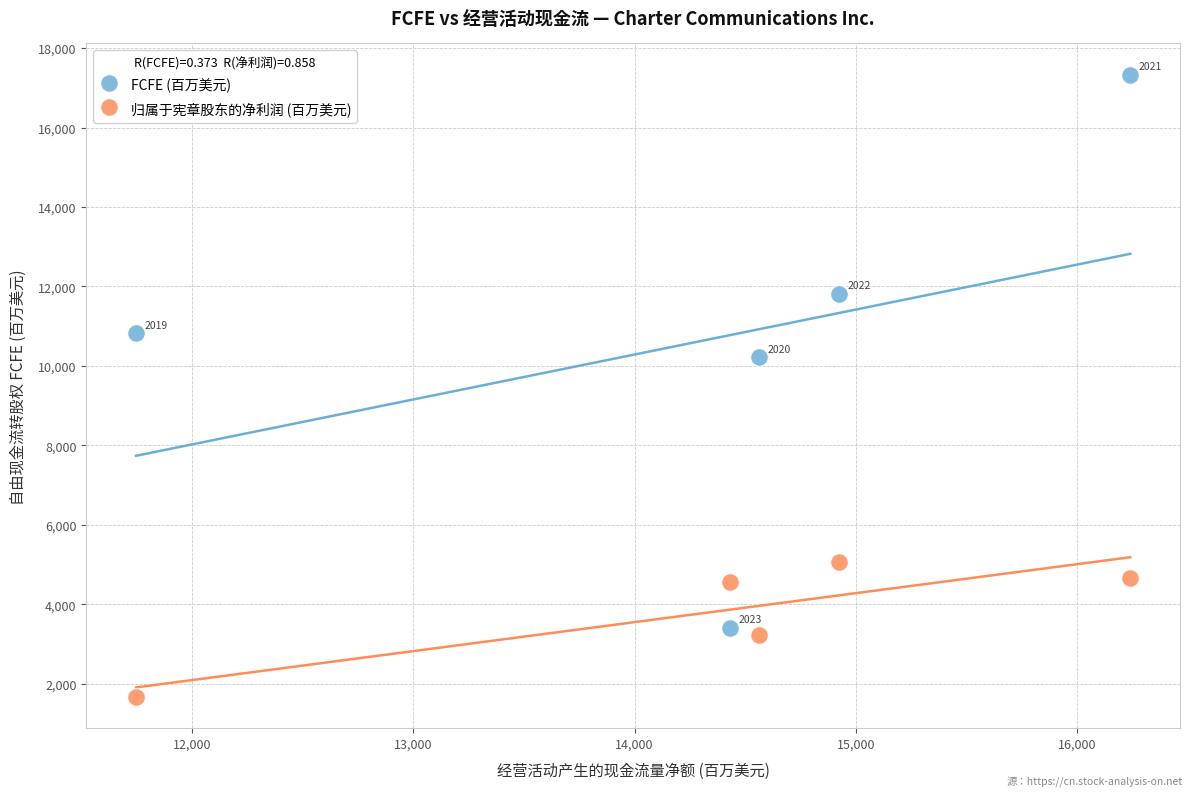

Across all data points, what is the average Y value?

7275